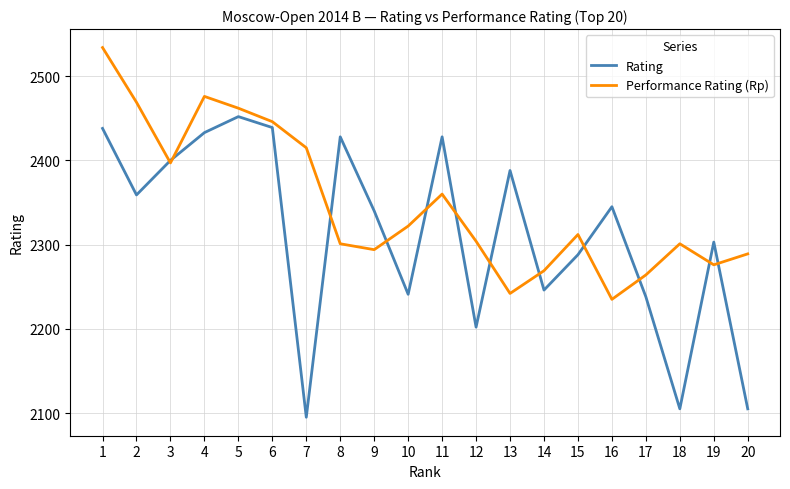

What is the average value of the Rating series?

2314